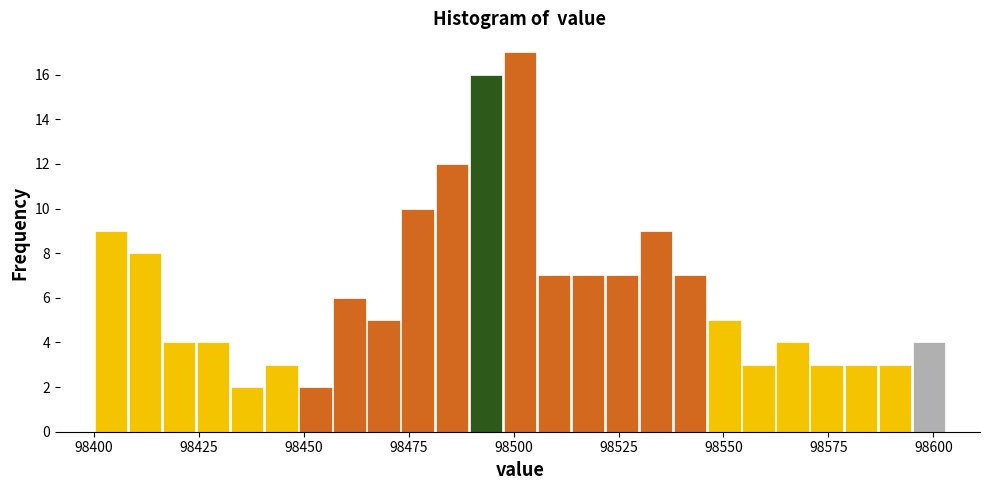

Read against the x-axis, roughly where is the centre of the tallest bar?

98500